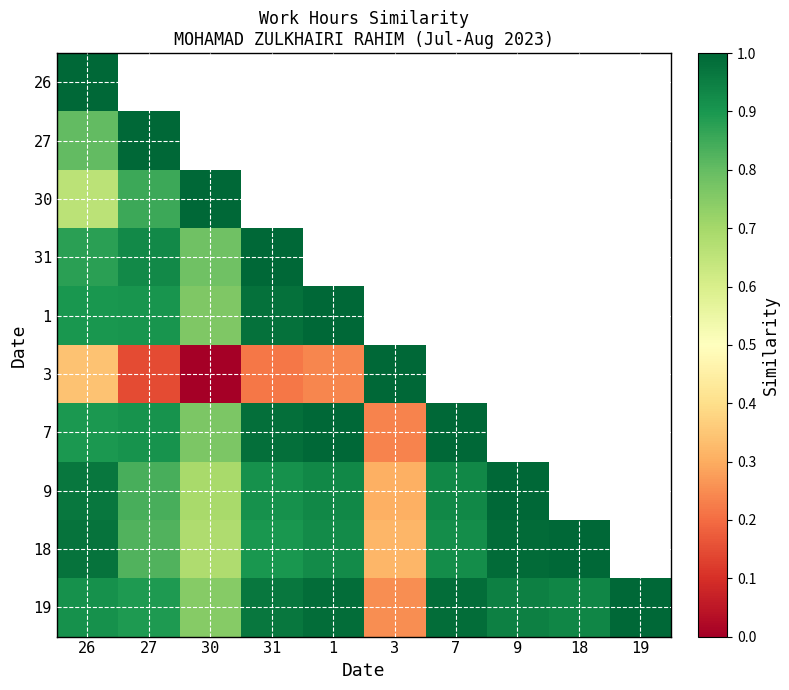

True or false: 30 has a value of 0.9 at 27.

True